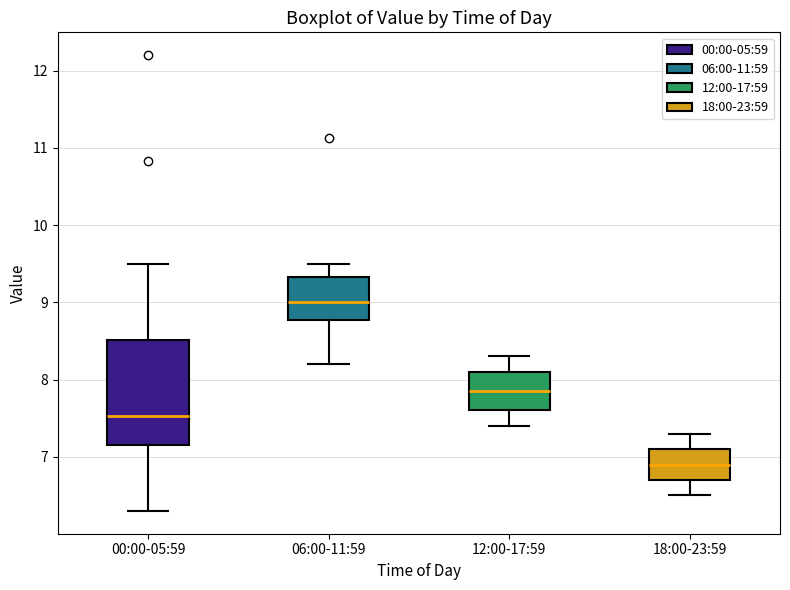

Reading left to right, transcribe this box plot: for each box, give where its median line is, the range the box spans, and where its two whiskers end, as read against the y-axis. The values are not printed on the chart, so give them approximately, as read against the axis.

00:00-05:59: median 7.5, box 7.2 to 8.5, whiskers 6.3 to 9.5
06:00-11:59: median 9.0, box 8.8 to 9.3, whiskers 8.2 to 9.5
12:00-17:59: median 7.9, box 7.6 to 8.1, whiskers 7.4 to 8.3
18:00-23:59: median 6.9, box 6.7 to 7.1, whiskers 6.5 to 7.3